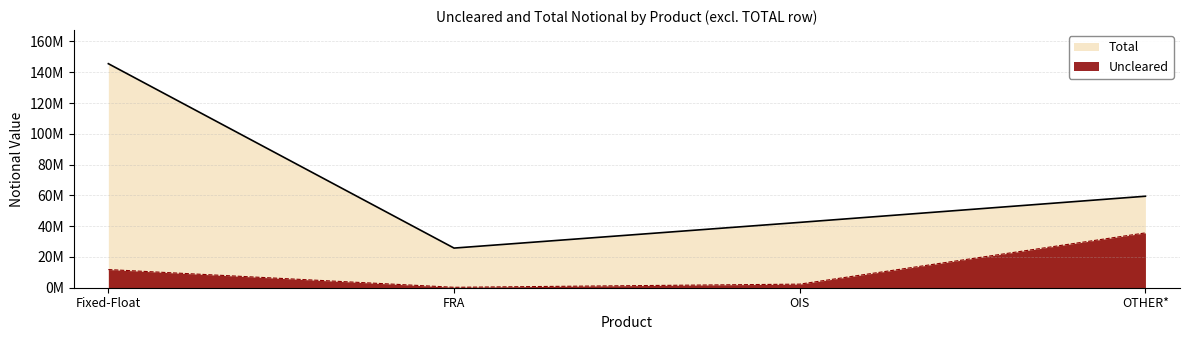

What is the sum of all Total values?

273218670